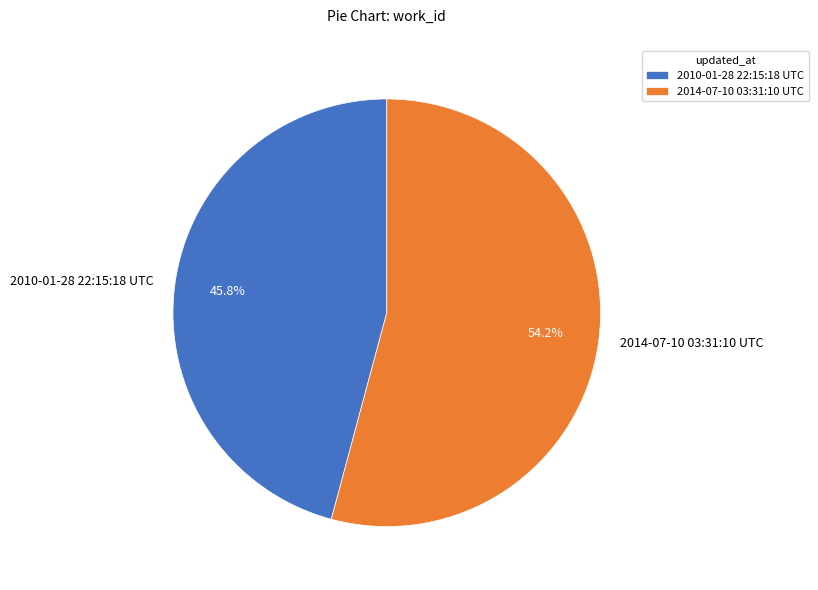

Does 2014-07-10 03:31:10 UTC account for over 50% of the chart?

Yes